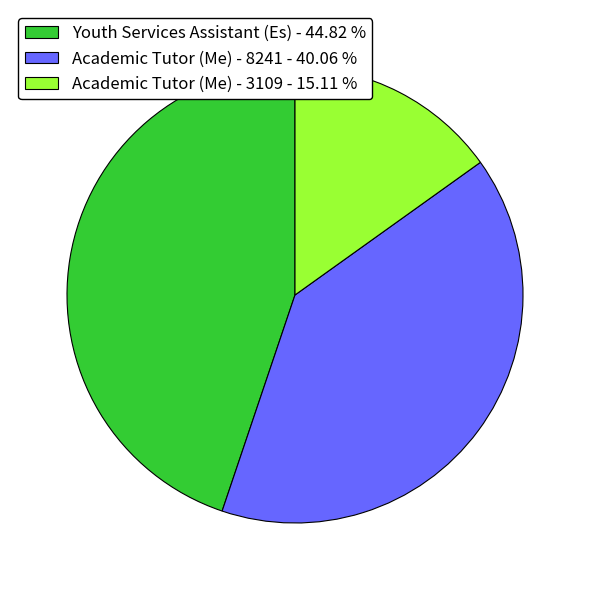

Is the sum of Youth Services Assistant (Es) - 44.82 % and Academic Tutor (Me) - 3109 - 15.11 % greater than half?

Yes